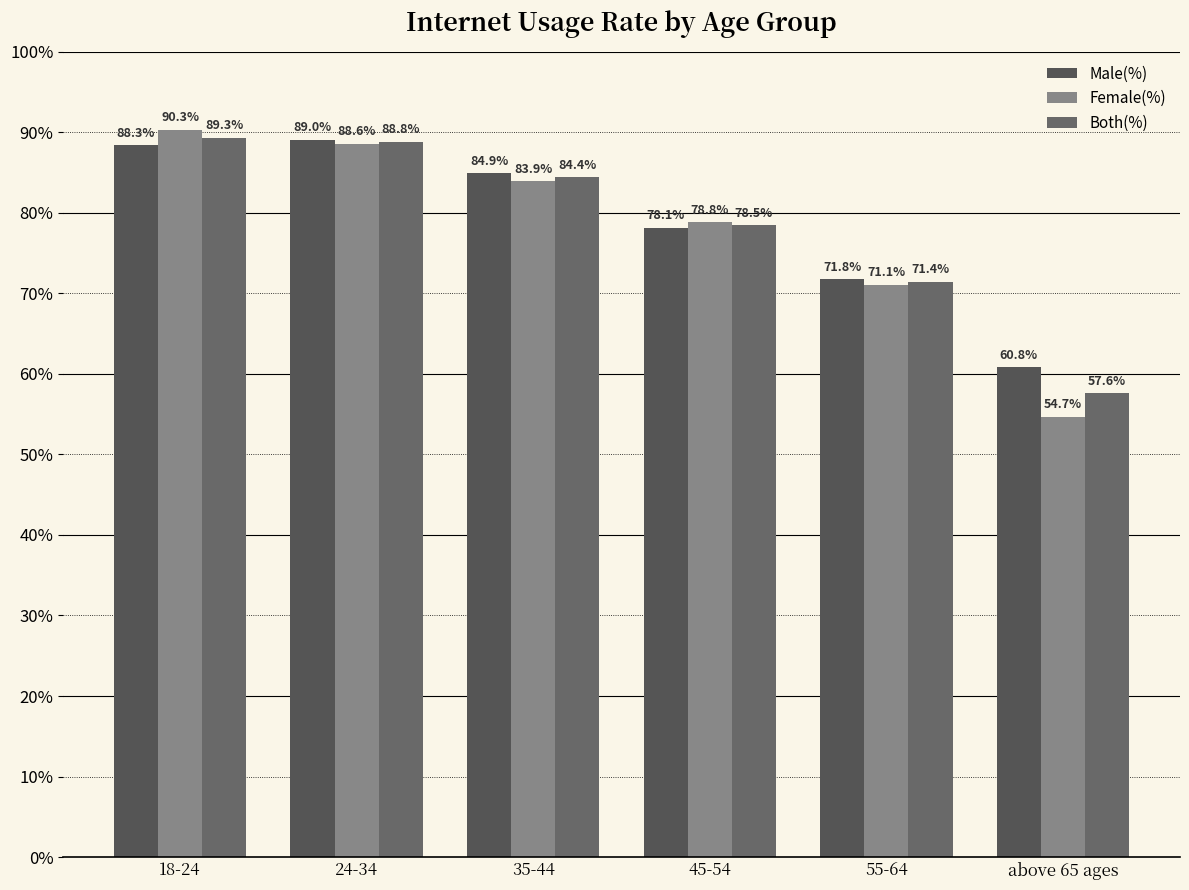

What is the difference between the highest and lowest values at 18-24?

2.0